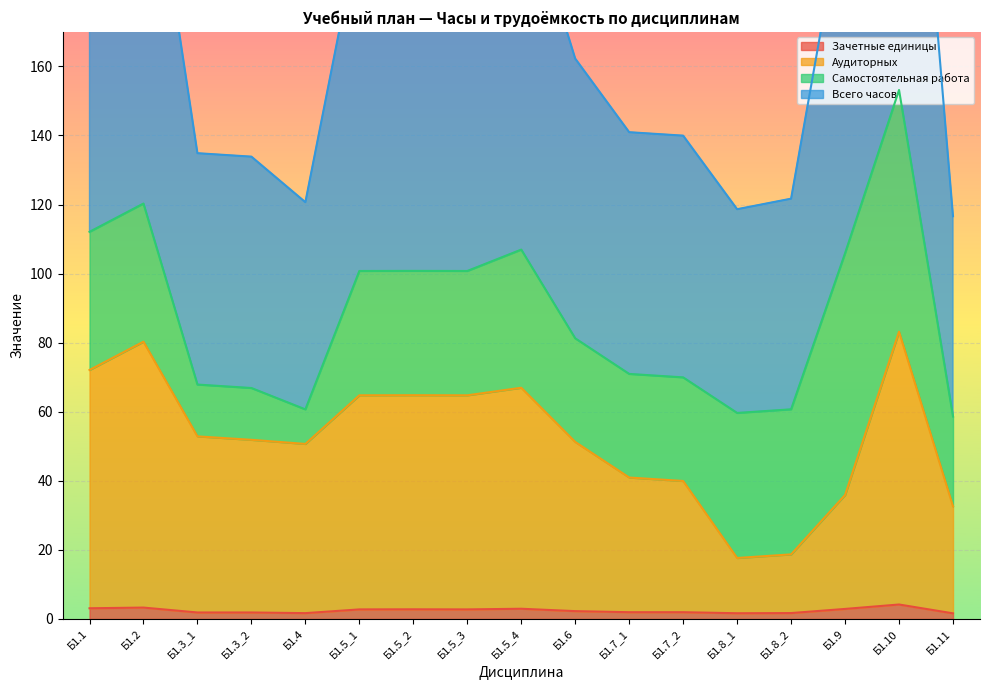

True or false: Зачетные единицы has a value of 2.9 at Б1.5_4.

True